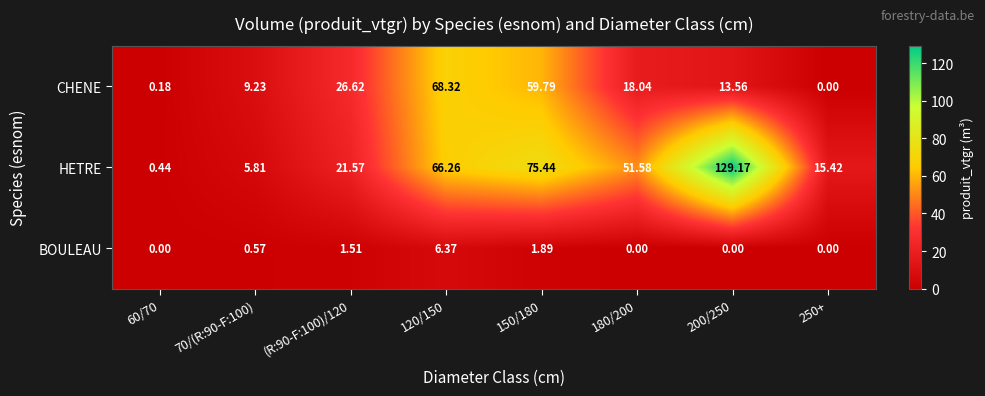

Is the value of CHENE at 150/180 greater than the value of BOULEAU at 180/200?

Yes